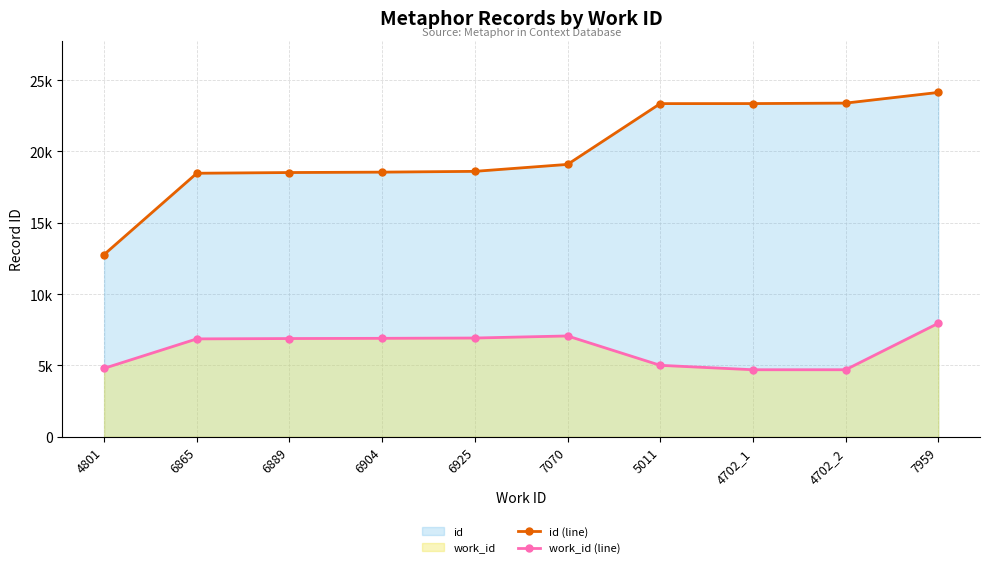

What is the average value of the work_id (line) series?

6183